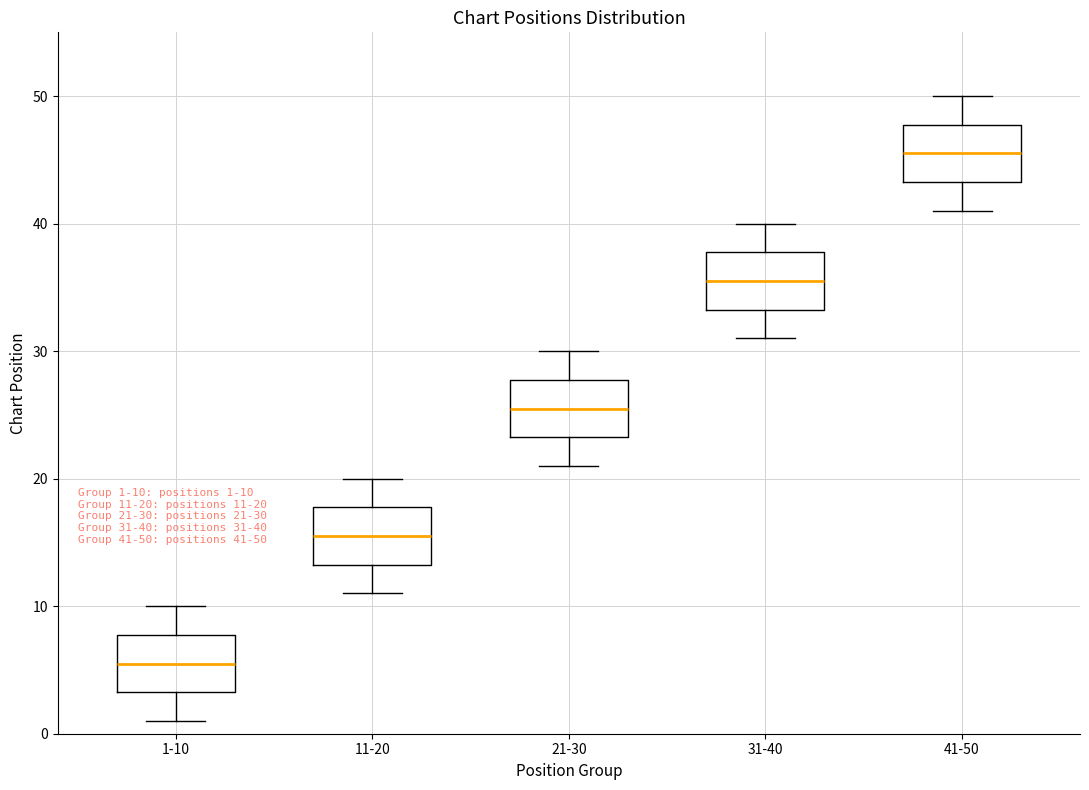

Which box's median line is the lowest?

1-10